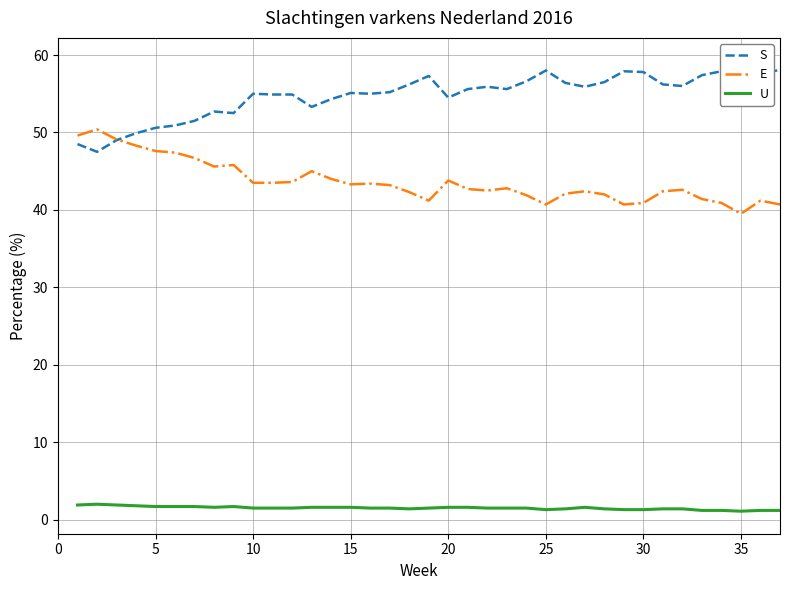

True or false: E and U cross at least once.

False